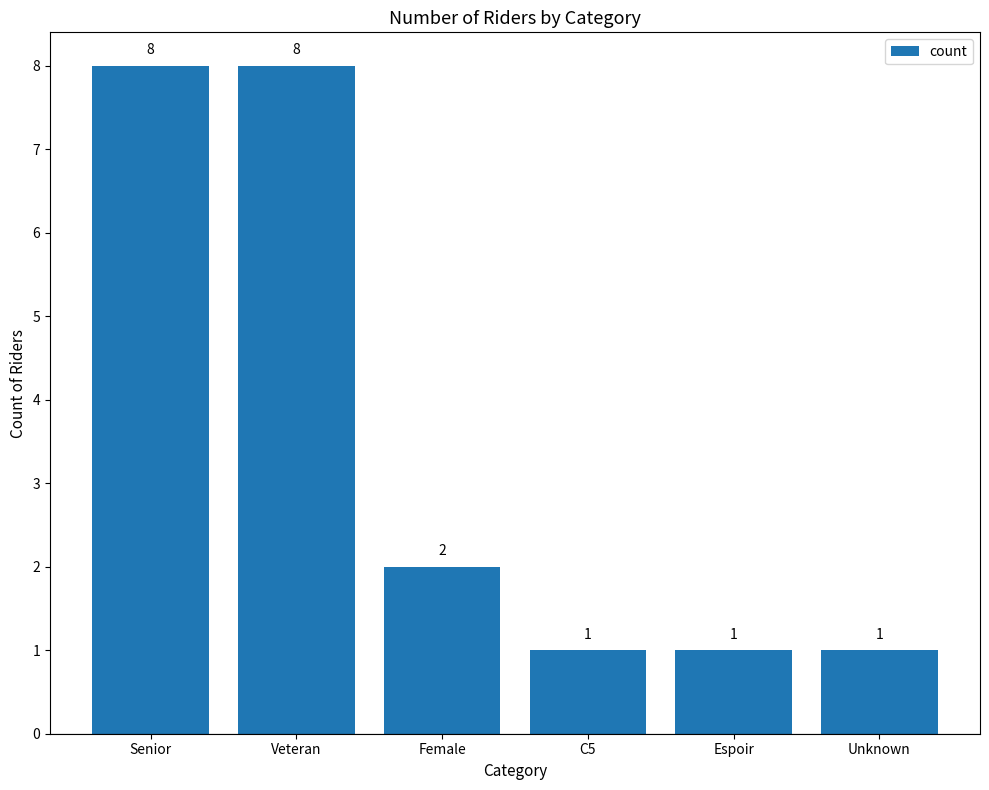

What position from the right is C5?

3